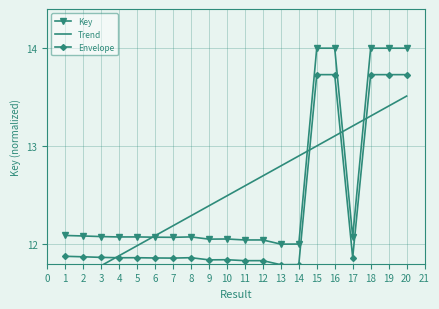

Read the Key value at 15.

14.0